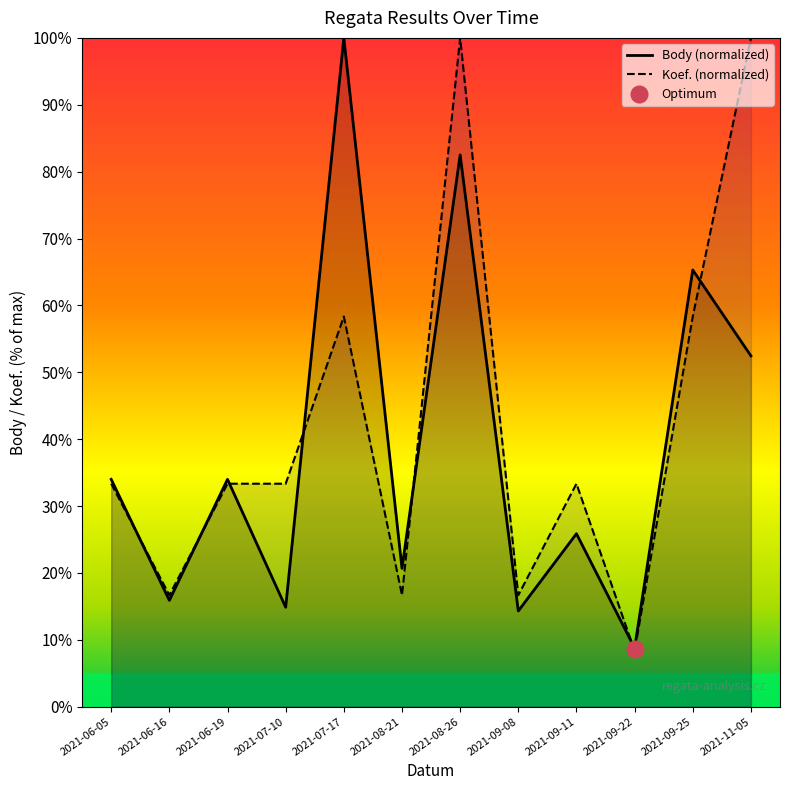

What is the sum of the Body values at 2021-06-19 and 2021-08-26?

116.5